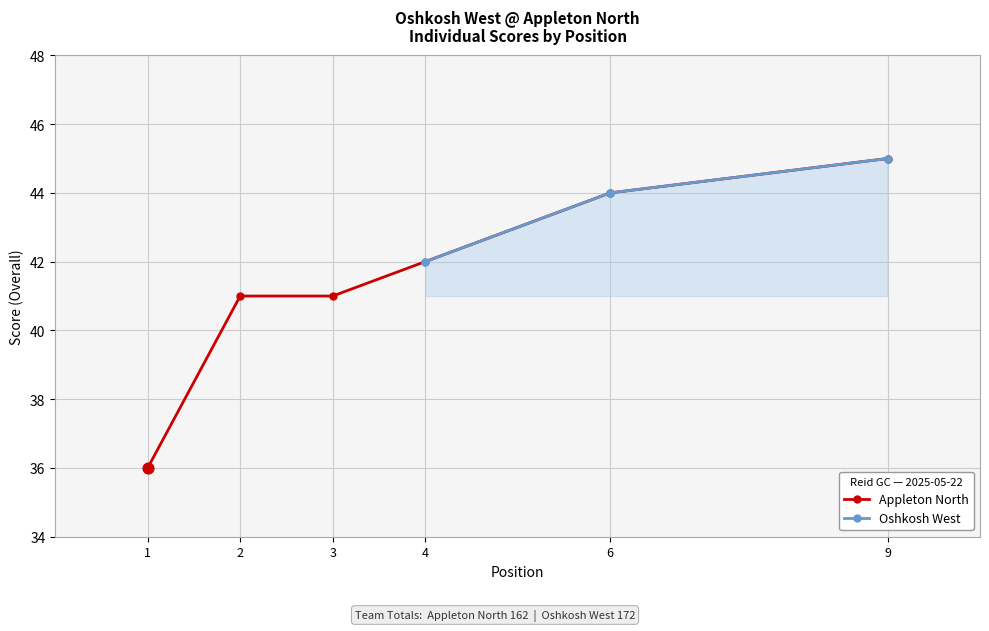

What is the maximum value for Appleton North?

45